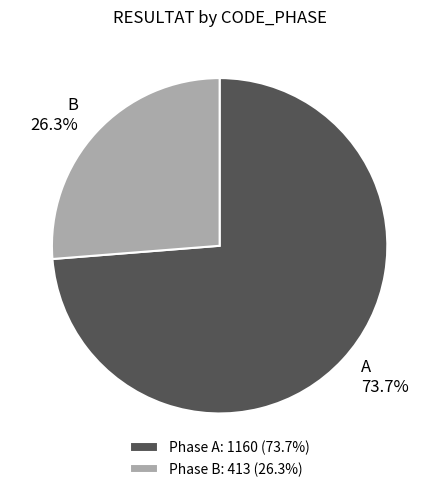

What is the total percentage of B 26.3% and A 73.7%?

100.0%